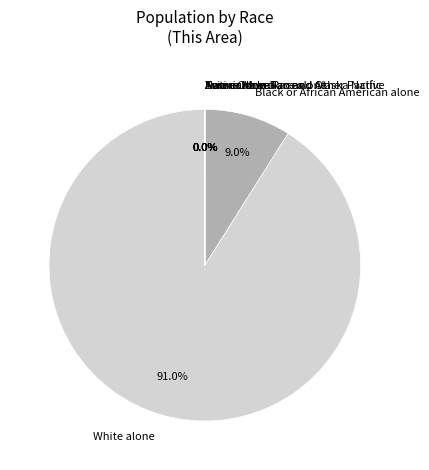

Is there any slice that represents more than half of the pie?

Yes